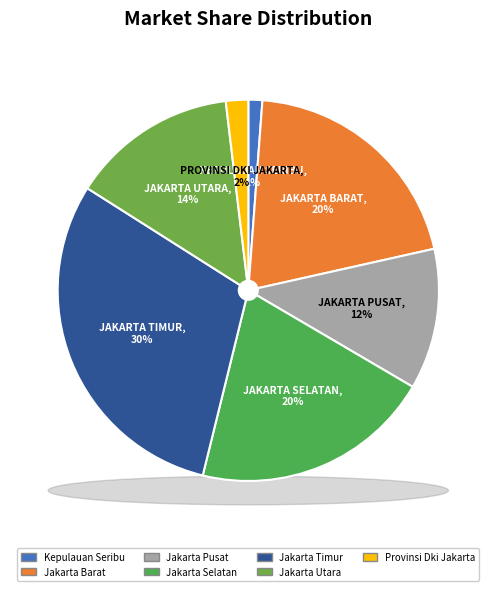

Is there a majority slice in this chart?

No